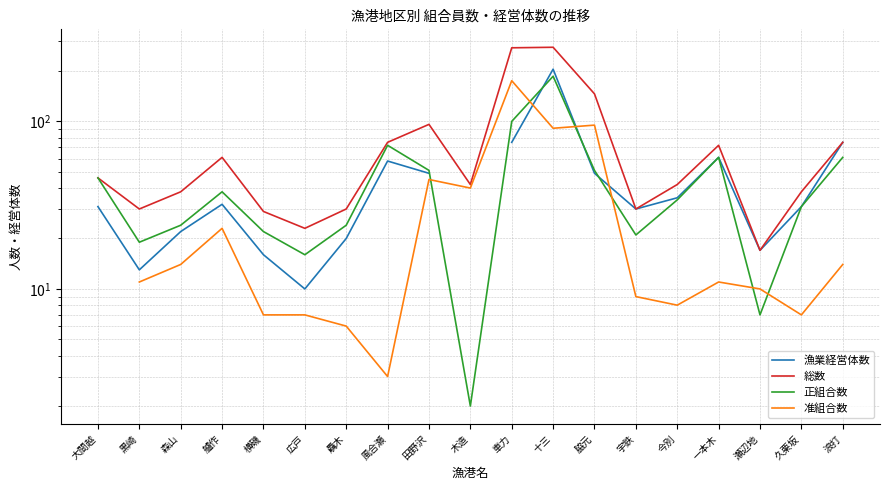

Which label corresponds to the smallest value in the chart?

木造